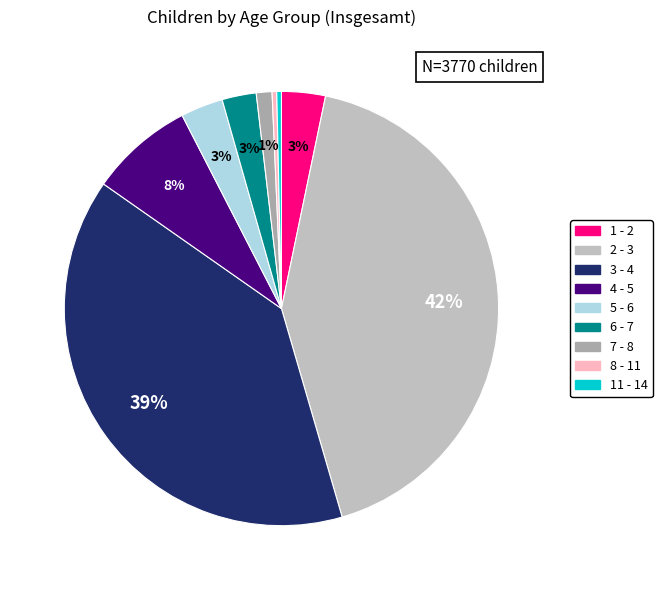

Is there any slice that represents more than half of the pie?

No